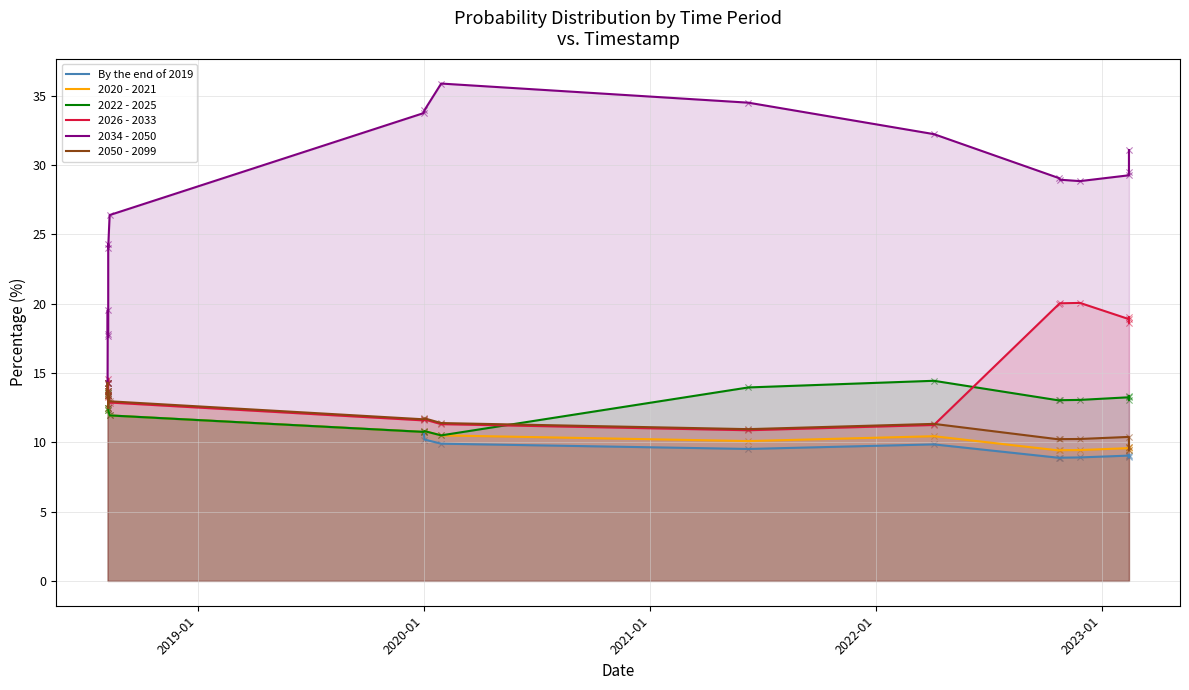

Which series reaches the maximum Y coordinate?

2034 - 2050